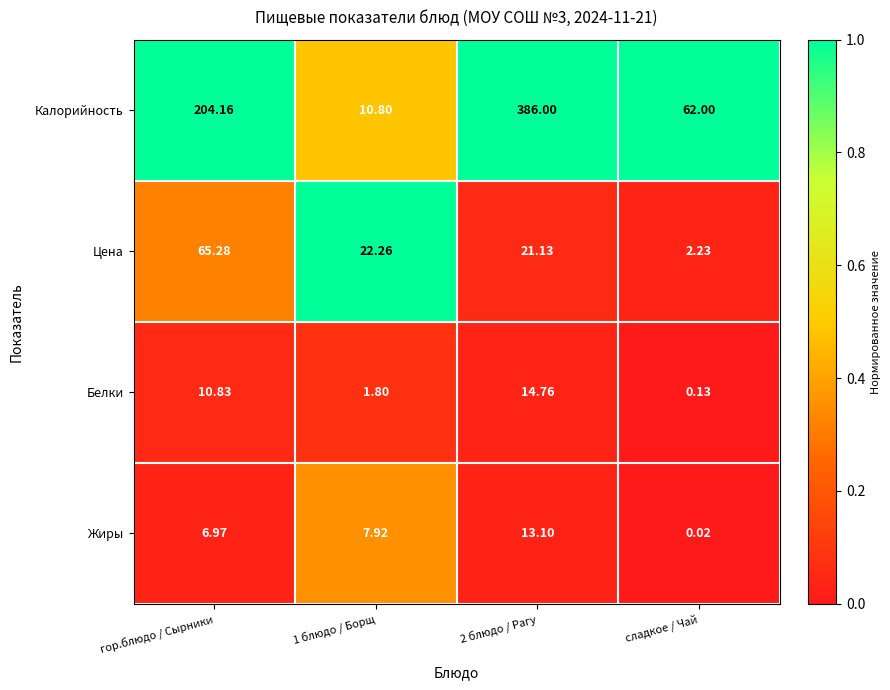

How many distinct data groups are displayed?

4